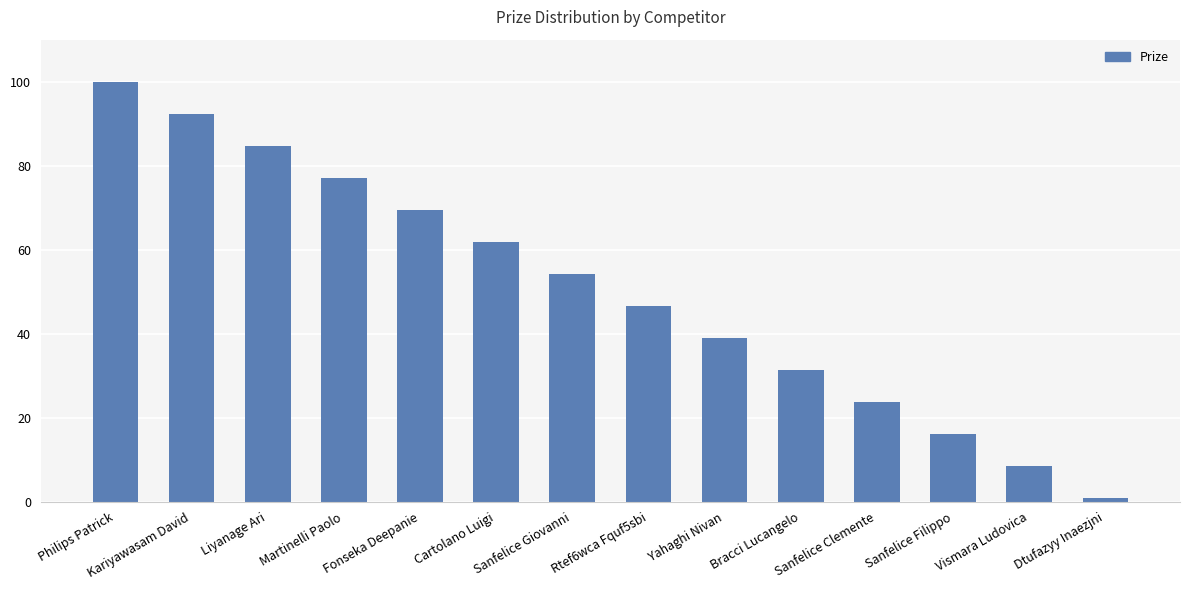

Where does the data first go above 54?

Philips Patrick